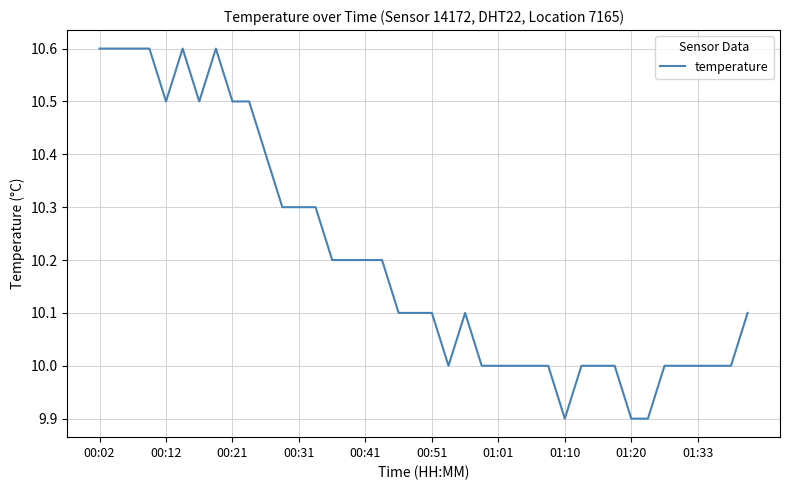

What is the smallest value displayed?

9.9